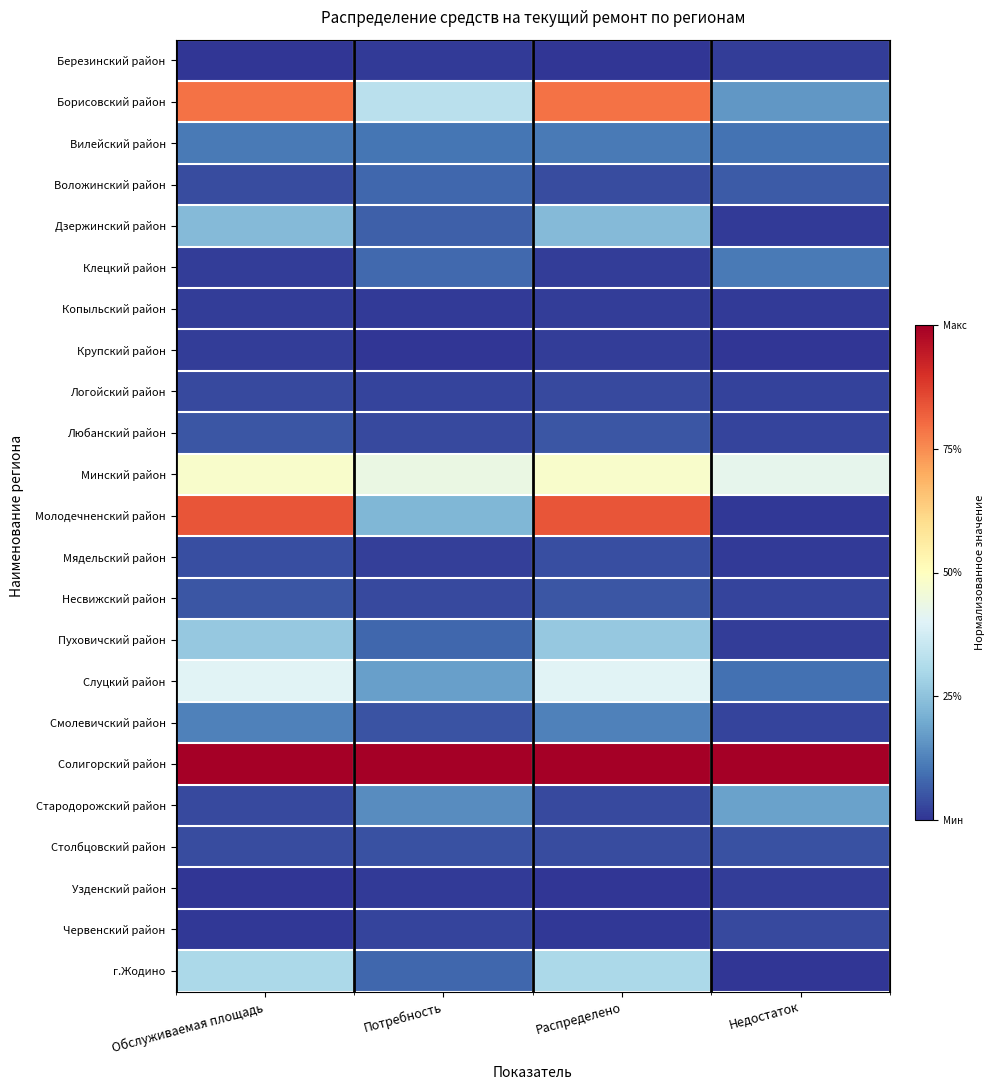

At which category is the sum across all series the highest?

Обслуживаемая площадь